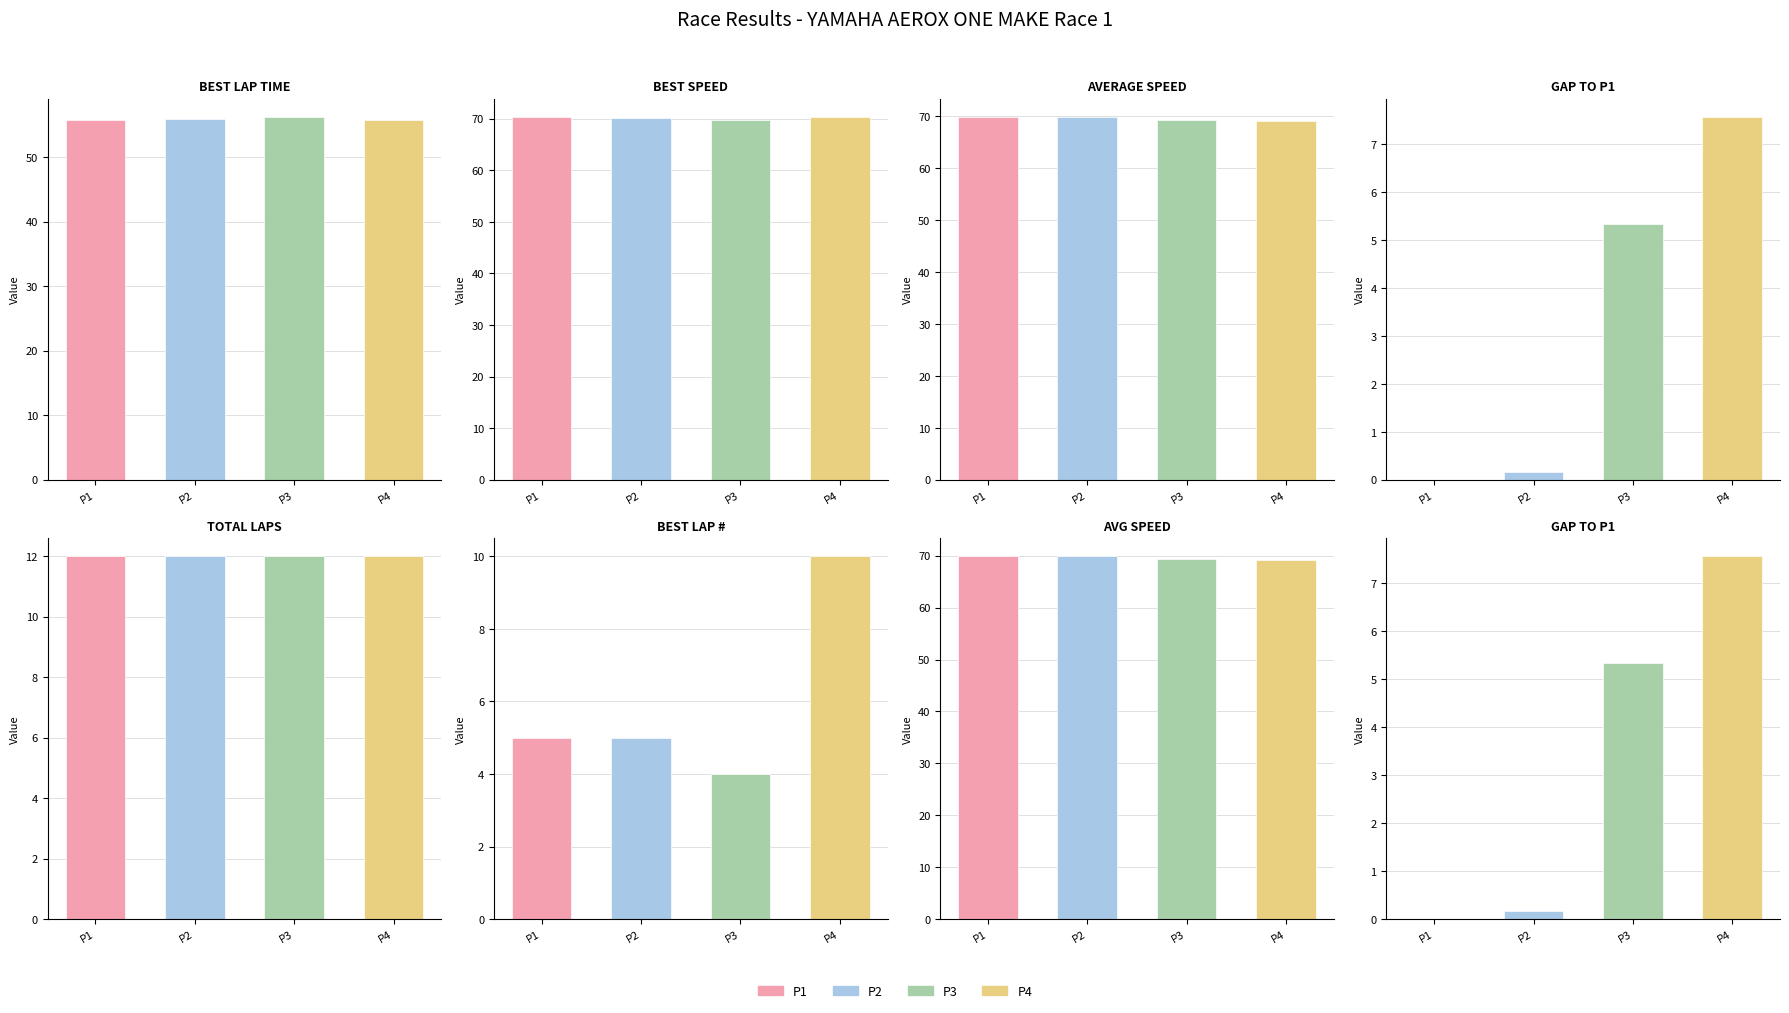

List the series in order of their peak value, lowest first.

Gap to P1, Best Lap, Total Laps, Best Lap Time, Average Speed, Best Speed